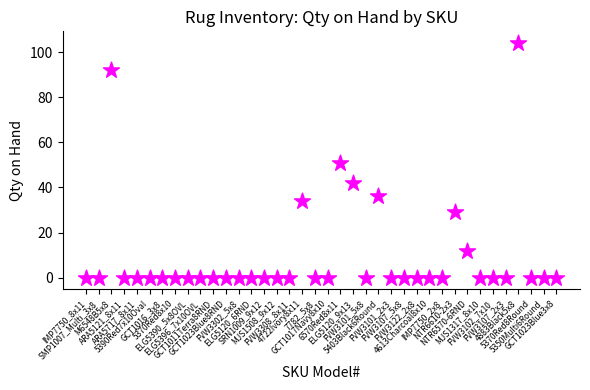

What is the range of Y values (max minus min)?

104